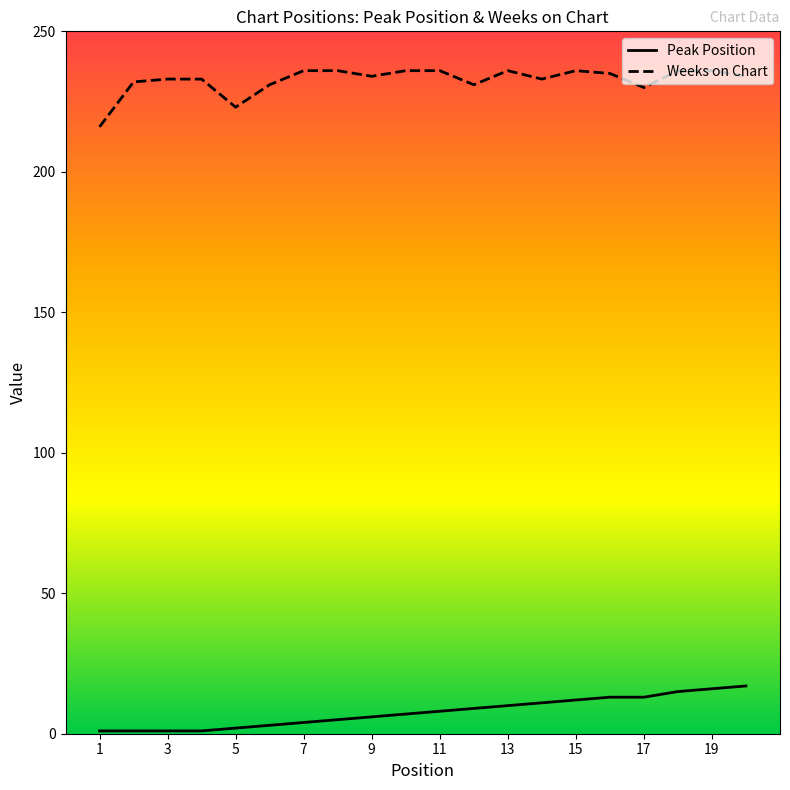

What is the highest value of the Weeks on Chart series?

236